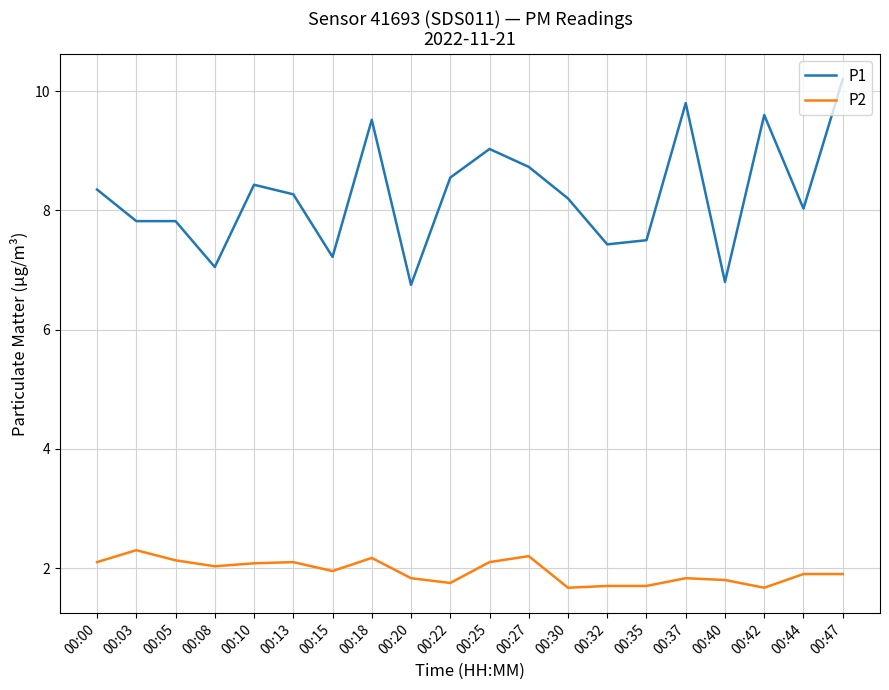

True or false: P2 has a value of 0.7 at 00:32.

False